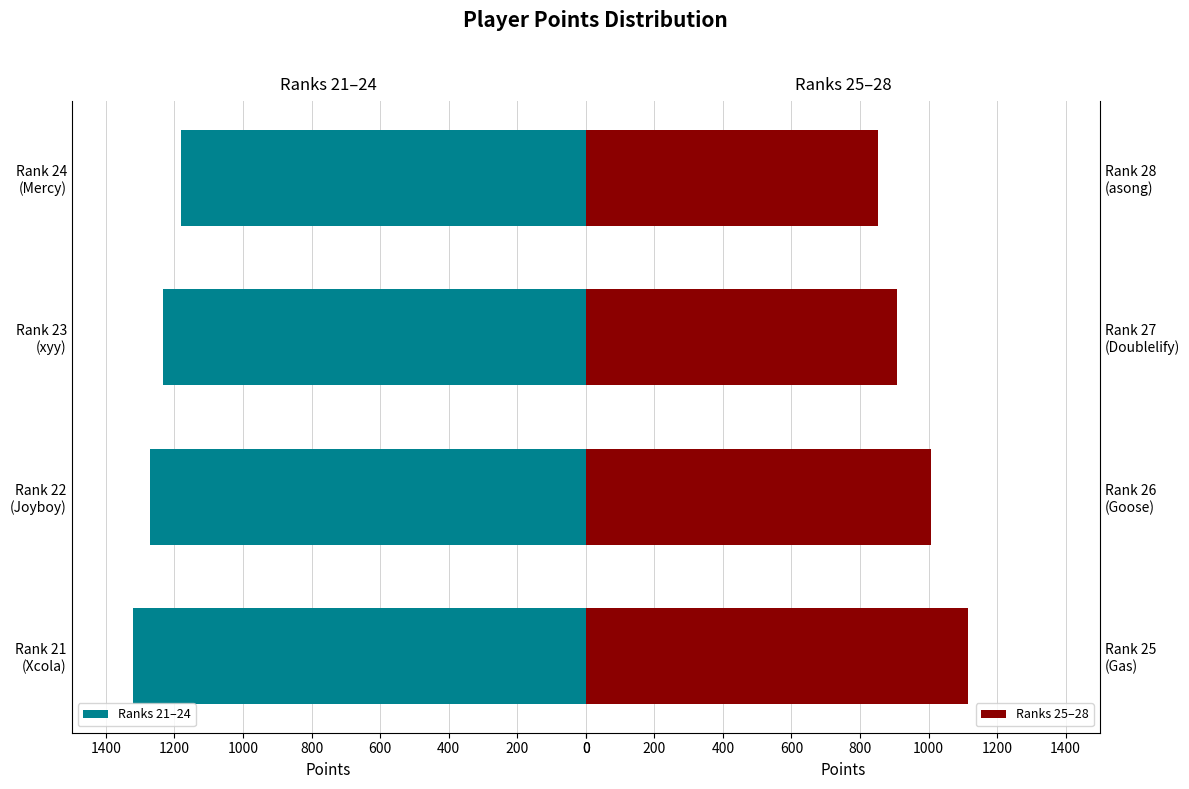

What is the difference between the maximum and second lowest values in the Ranks 21–24 series?

88